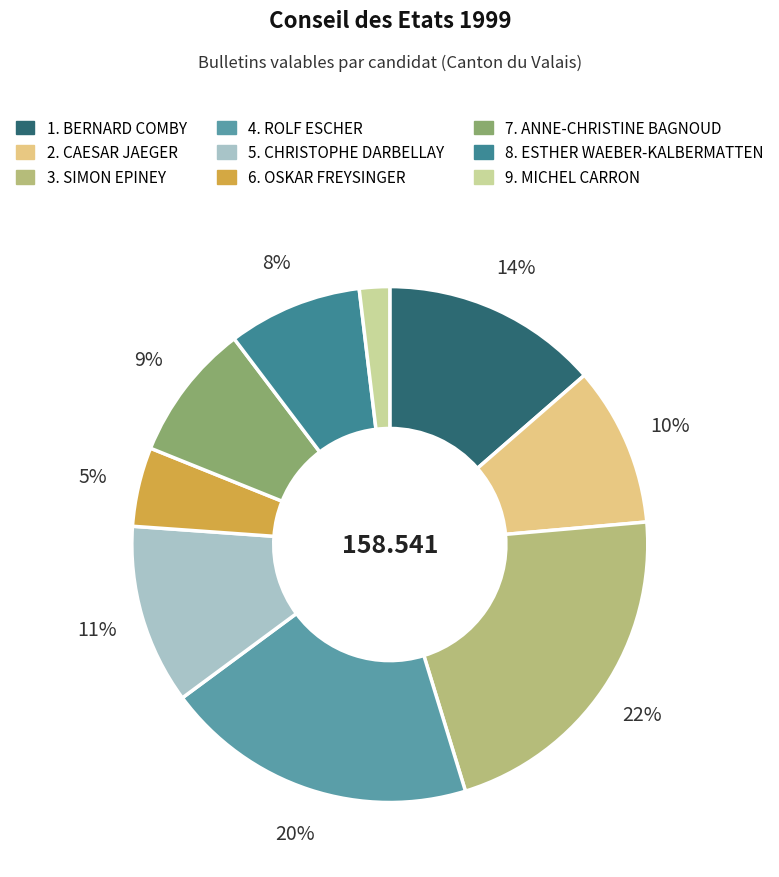

To the nearest percent, what is the combined percentage of 8. ESTHER WAEBER-KALBERMATTEN and 4. ROLF ESCHER?

28%